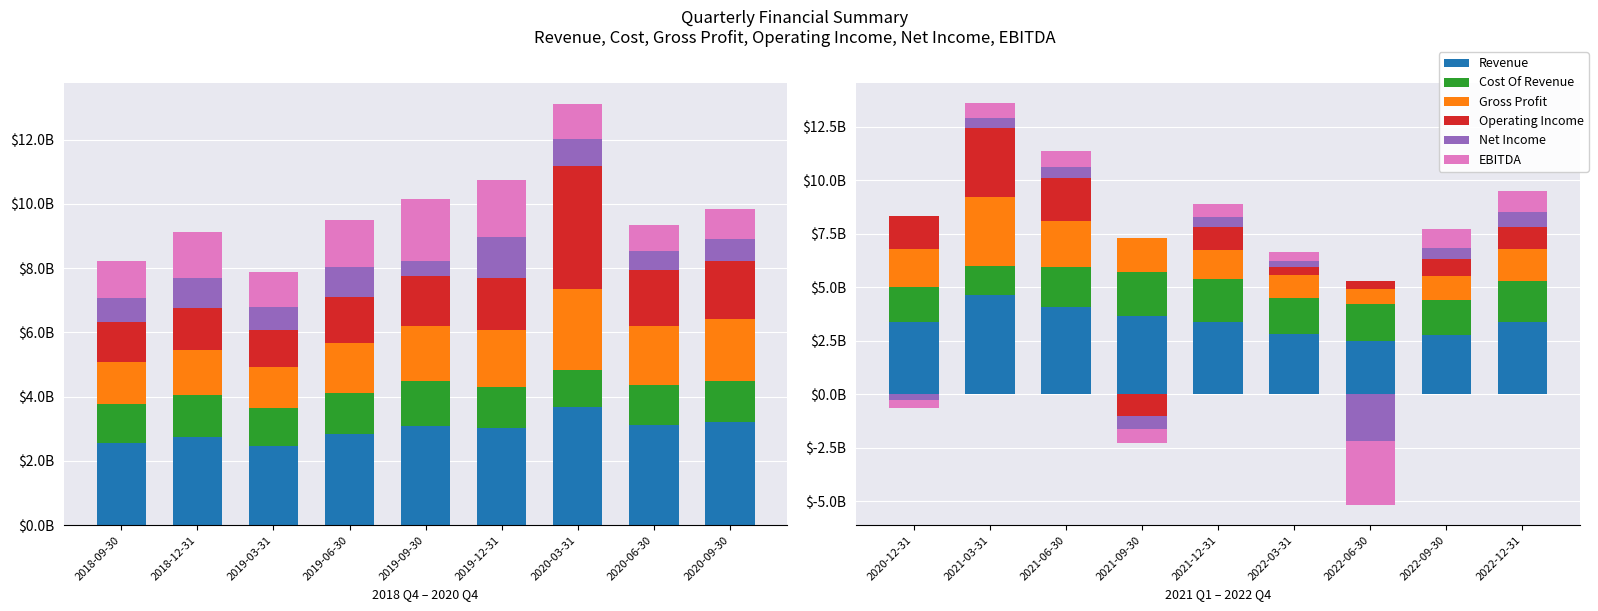

Rank the series by their maximum value, from lowest to highest.

Net Income, EBITDA, Cost Of Revenue, Operating Income, Gross Profit, Revenue